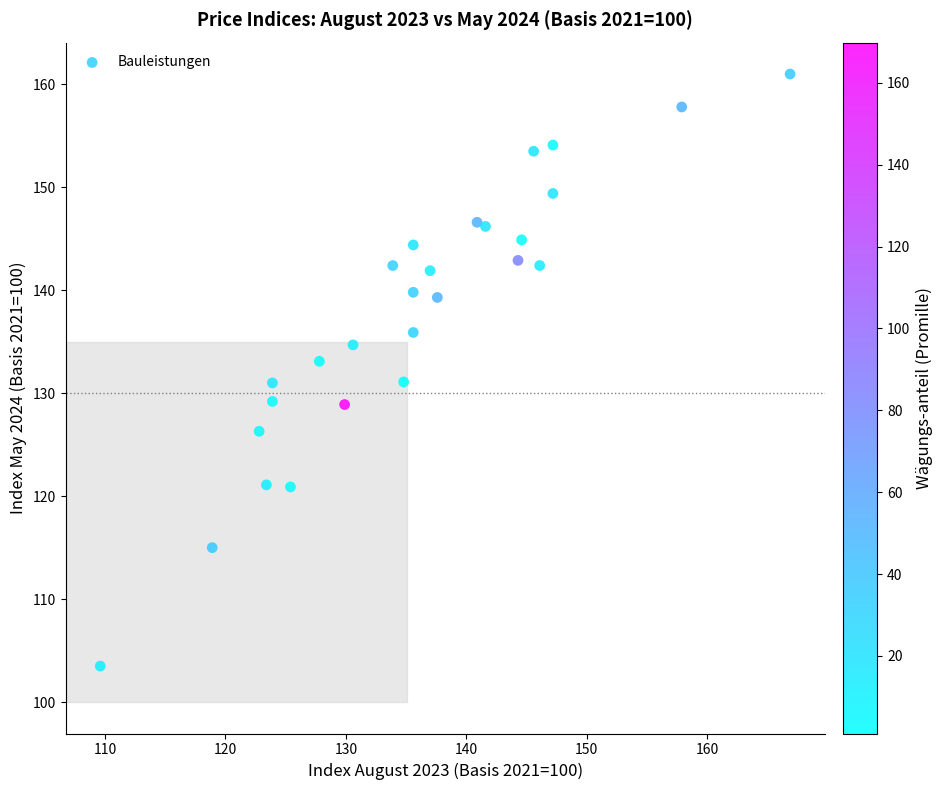

What is the range of X values (max minus min)?

57.3